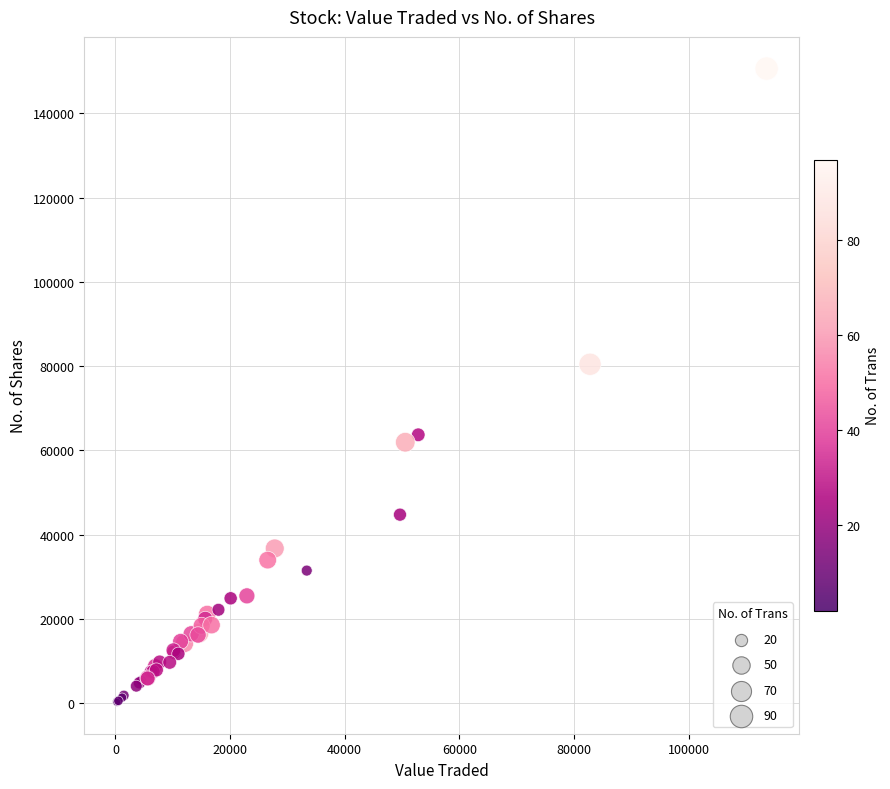

What Y value in the scatter plot is closest to 75471?

80468